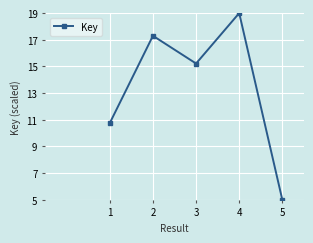

Rank the categories by value from lowest to highest.

5, 1, 3, 2, 4